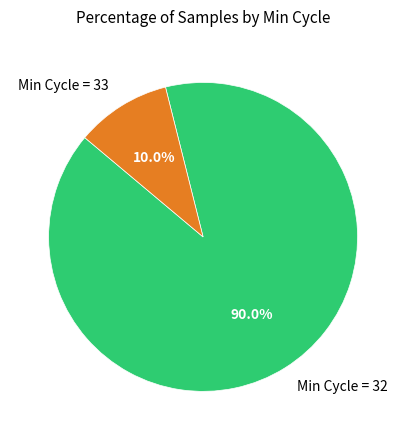

Rank the categories by value from highest to lowest.

Min Cycle = 32, Min Cycle = 33